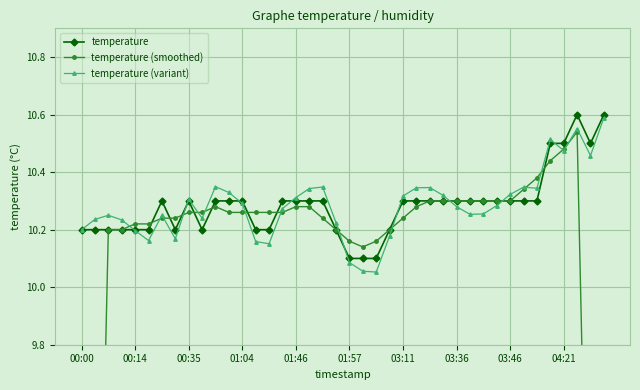

Which category has the highest value in the temperature (variant) series?

39